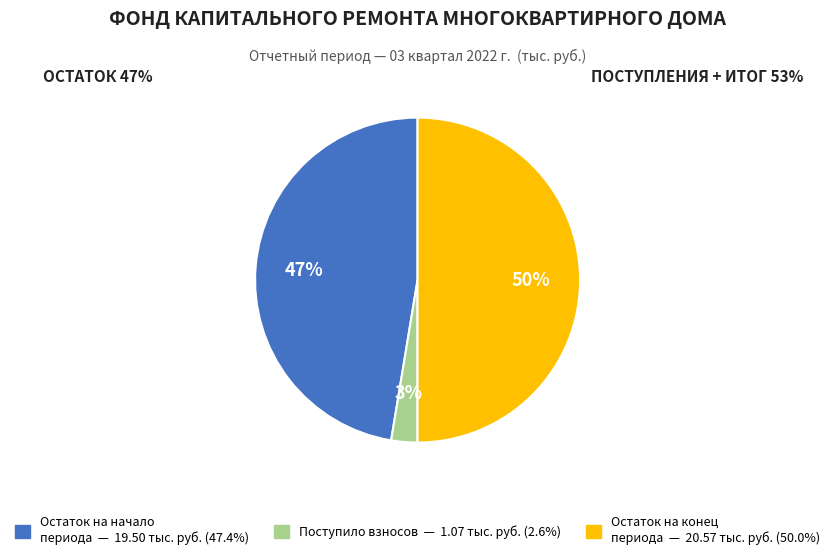

To the nearest percent, what is the average slice percentage?

33%